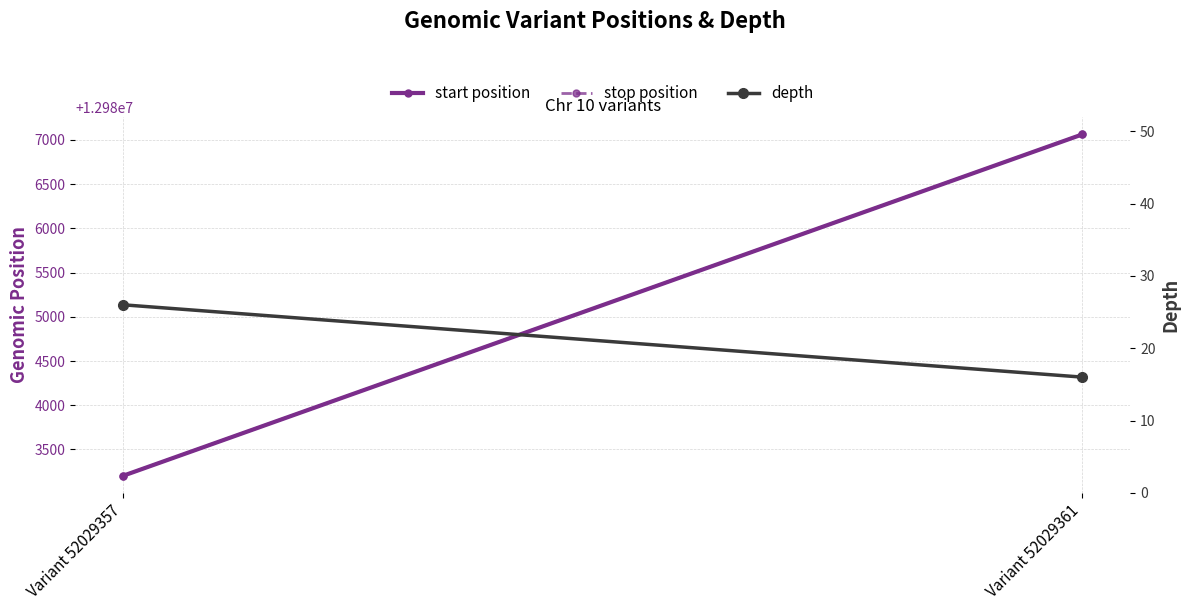

What is the average value of the start position series?

12985133